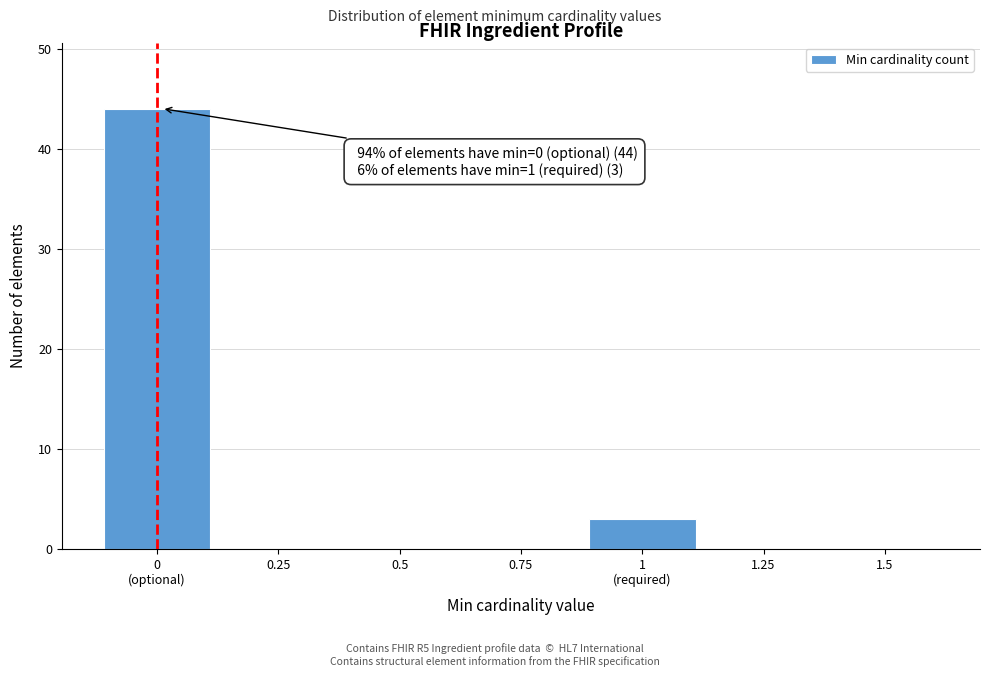

What is the sum of all values?

47